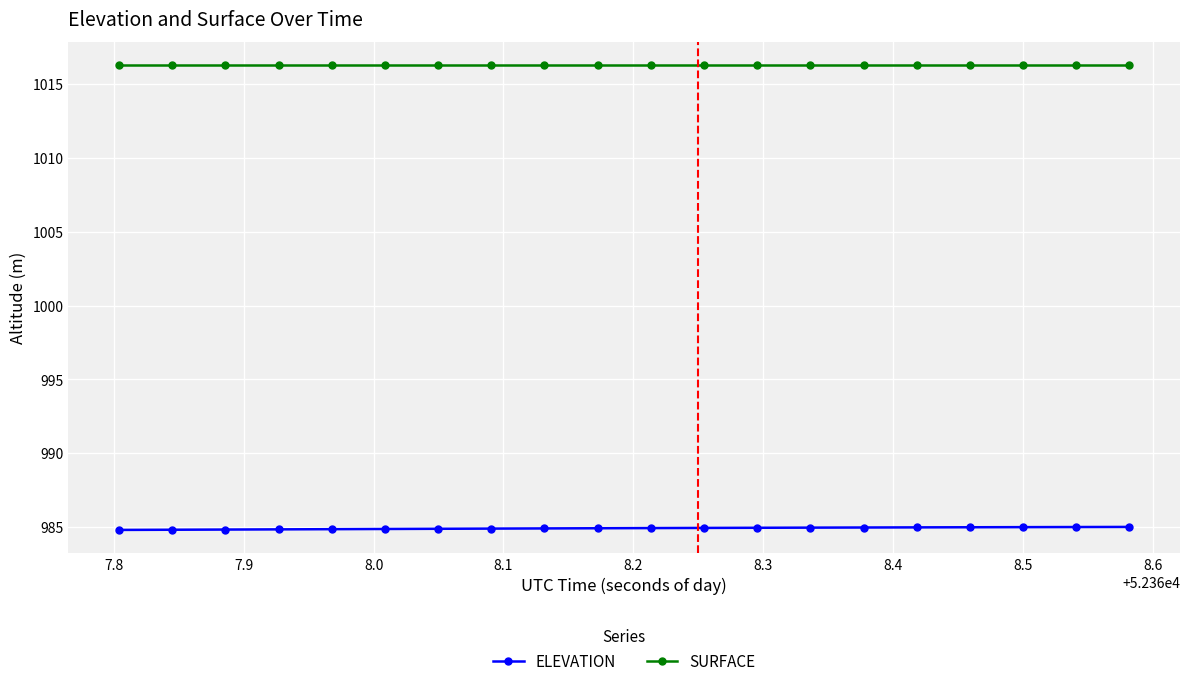

Rank the series by their maximum value, from highest to lowest.

SURFACE, ELEVATION